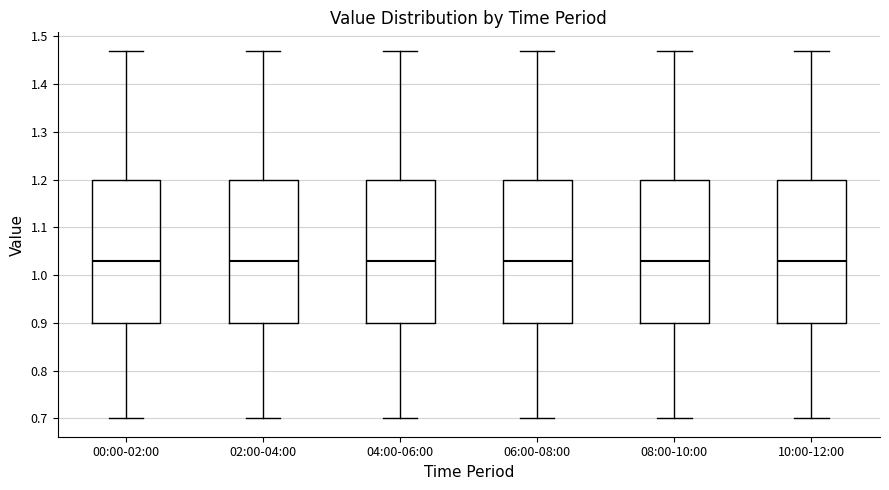

Reading left to right, read every box against the y-axis: the position of its median line, the range the box covers, and the ends of its whiskers. The values are not printed on the chart, so give them approximately, as read against the axis.

00:00-02:00: median 1.03, box 0.90 to 1.20, whiskers 0.70 to 1.47
02:00-04:00: median 1.03, box 0.90 to 1.20, whiskers 0.70 to 1.47
04:00-06:00: median 1.03, box 0.90 to 1.20, whiskers 0.70 to 1.47
06:00-08:00: median 1.03, box 0.90 to 1.20, whiskers 0.70 to 1.47
08:00-10:00: median 1.03, box 0.90 to 1.20, whiskers 0.70 to 1.47
10:00-12:00: median 1.03, box 0.90 to 1.20, whiskers 0.70 to 1.47